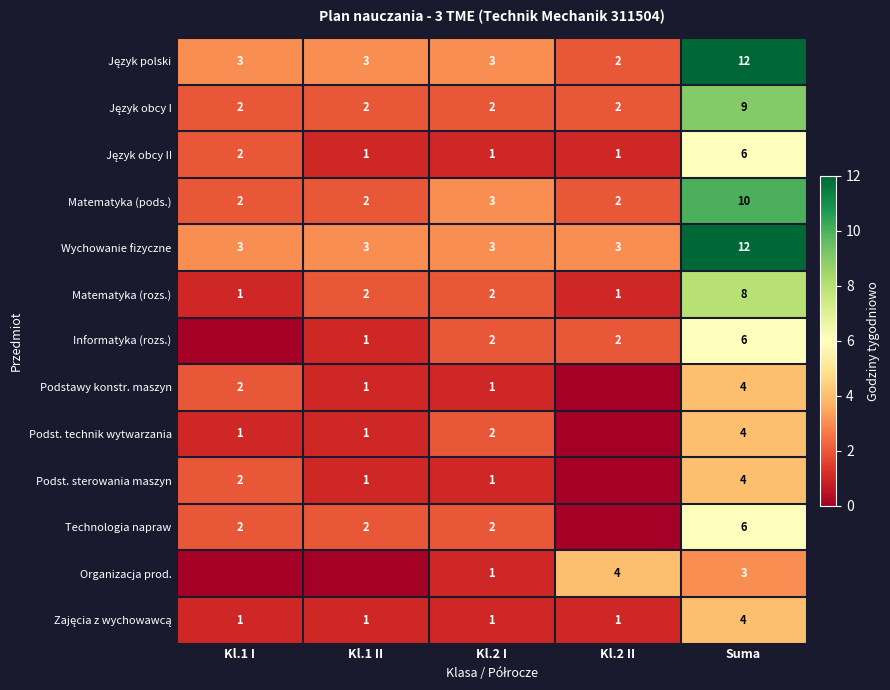

Read the Wychowanie fizyczne value at Kl.1 II.

3